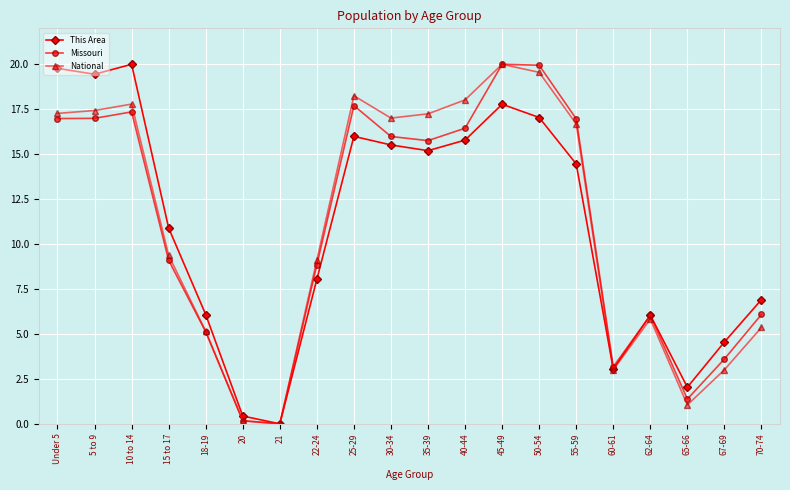

What position from the right is 25-29?

12